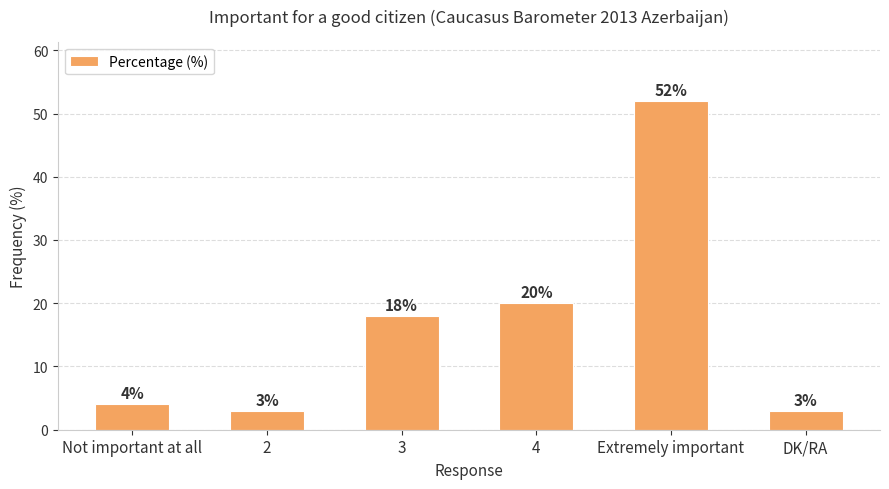

At which label is the value closest to 27?

4